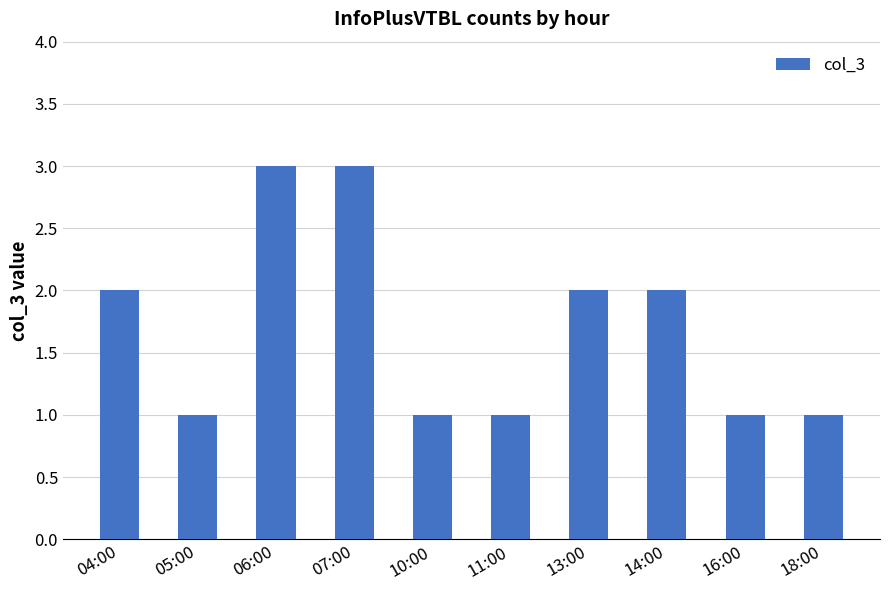

What is the greatest value displayed?

3